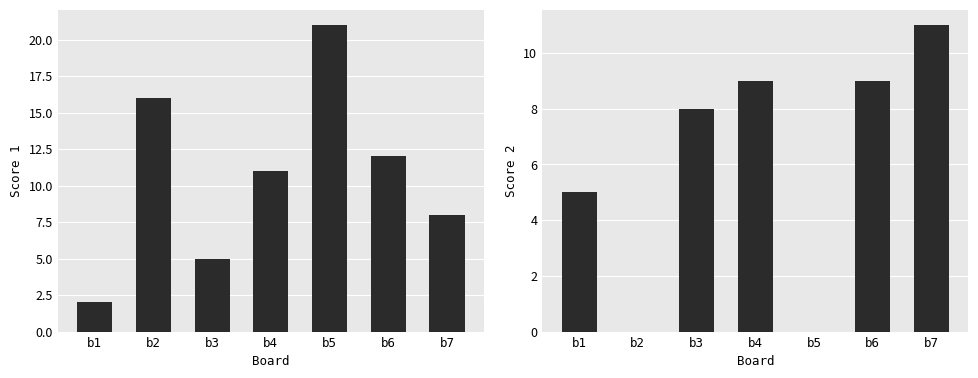

What is the difference between the maximum and minimum values in the Score 1 series?

19